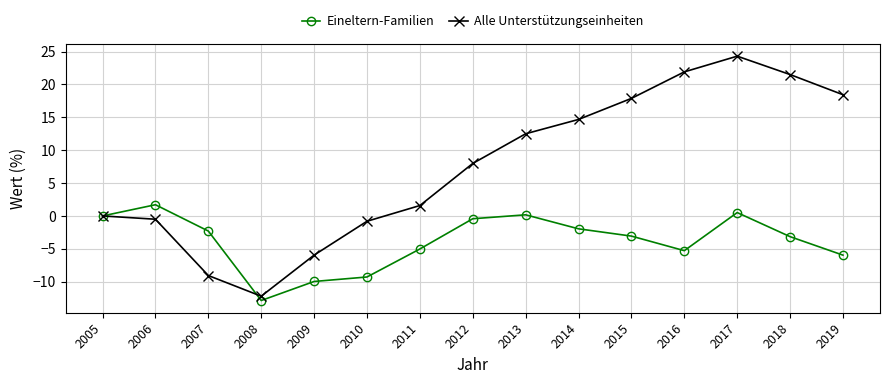

Which series has the widest spread of values?

Alle Unterstützungseinheiten